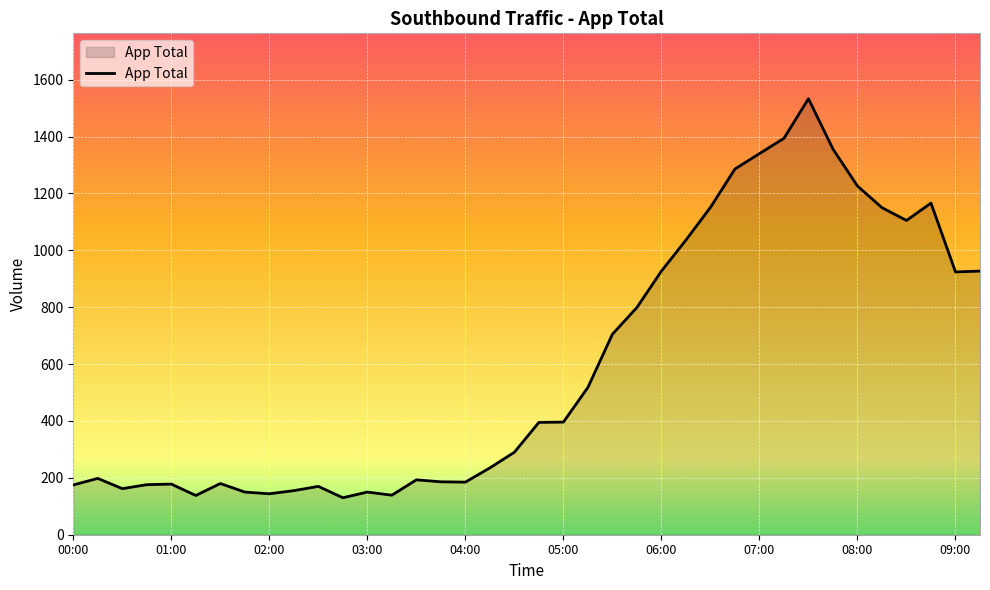

What is the smallest value displayed?

130